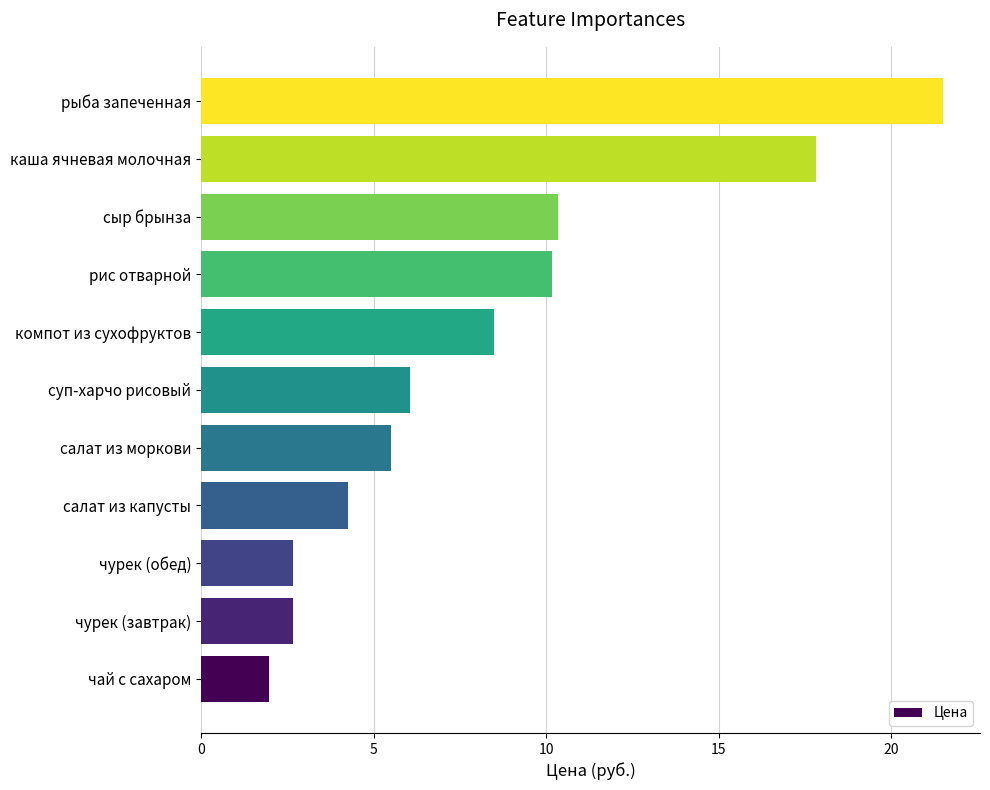

What is the approximate value at каша ячневая молочная?

17.8